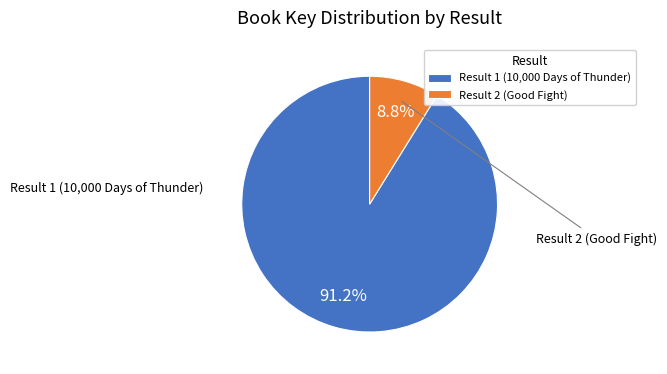

True or false: Result 2 (Good Fight) accounts for 9% of the total.

True